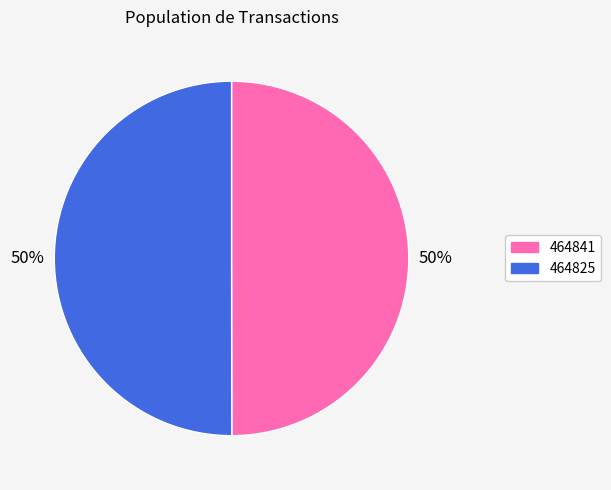

To the nearest percent, what percentage of the pie is 464825?

50%